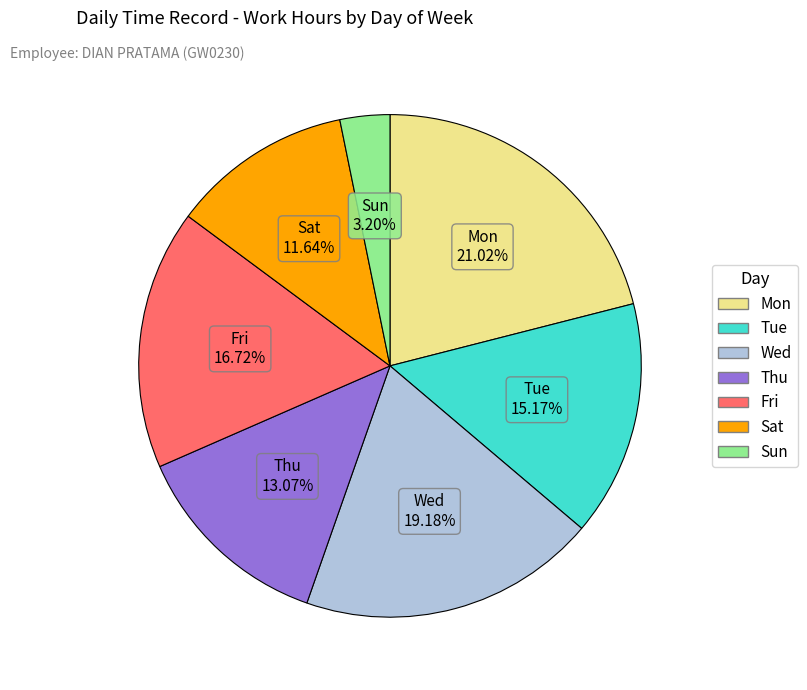

Is there a majority slice in this chart?

No